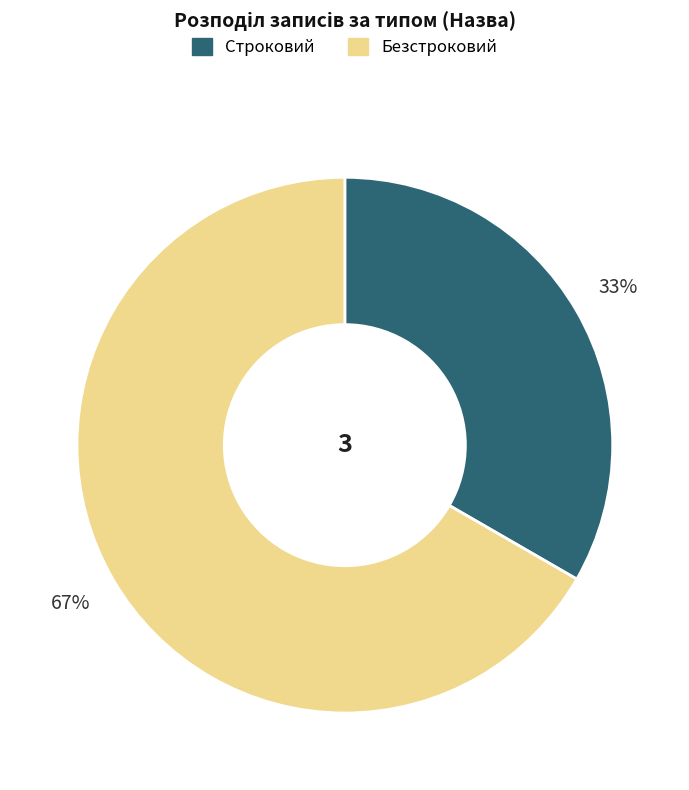

Which category has the smallest portion of the pie?

Строковий